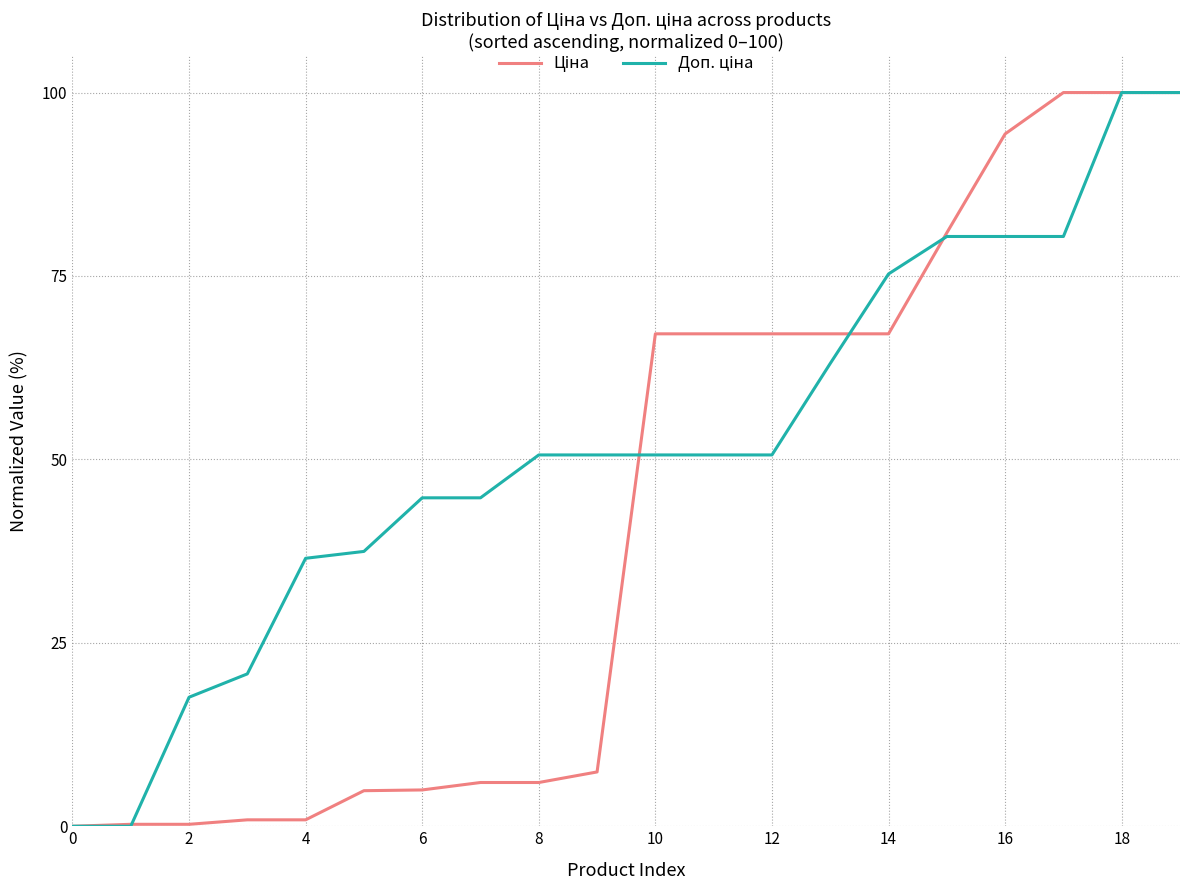

What is the maximum value shown in the chart?

100.0